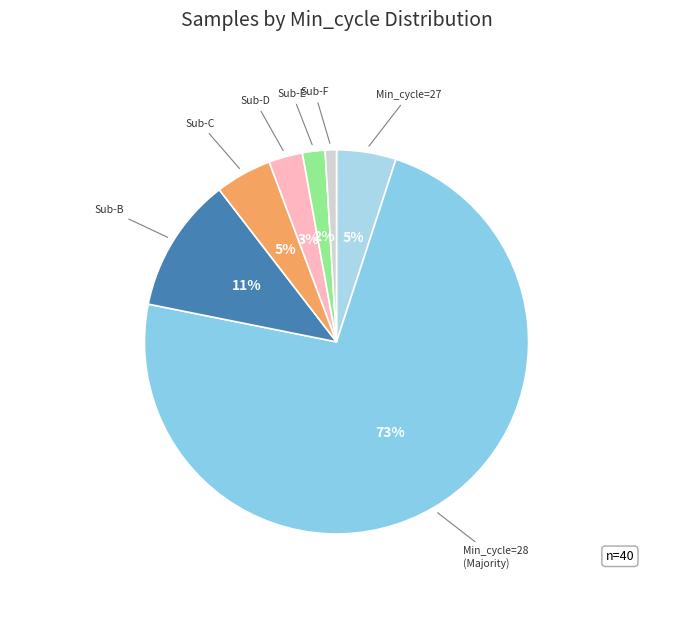

How many slices are in this pie chart?

7